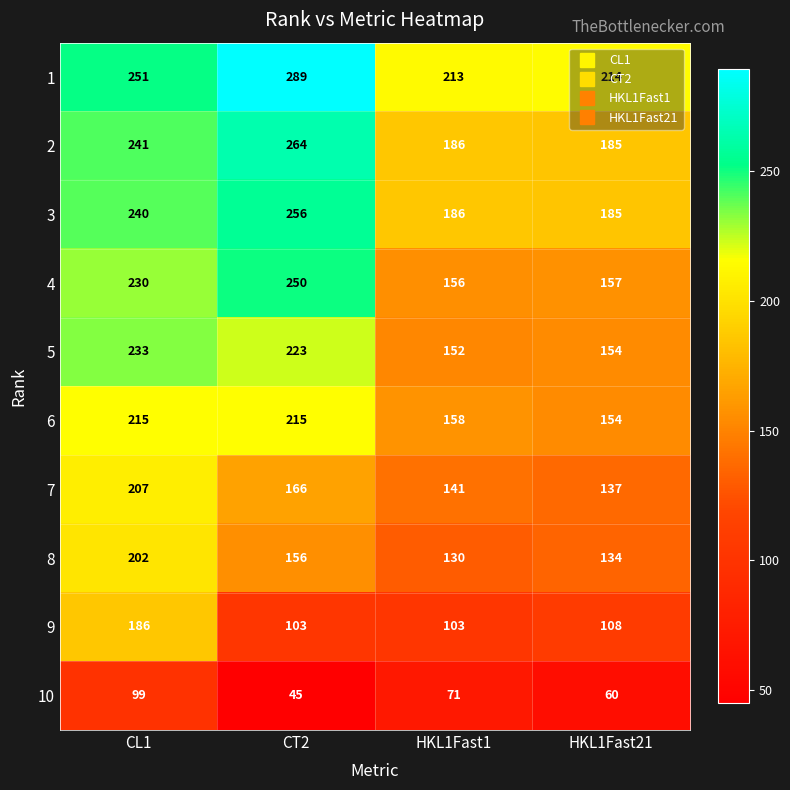

At which category is the sum across all series the highest?

CL1